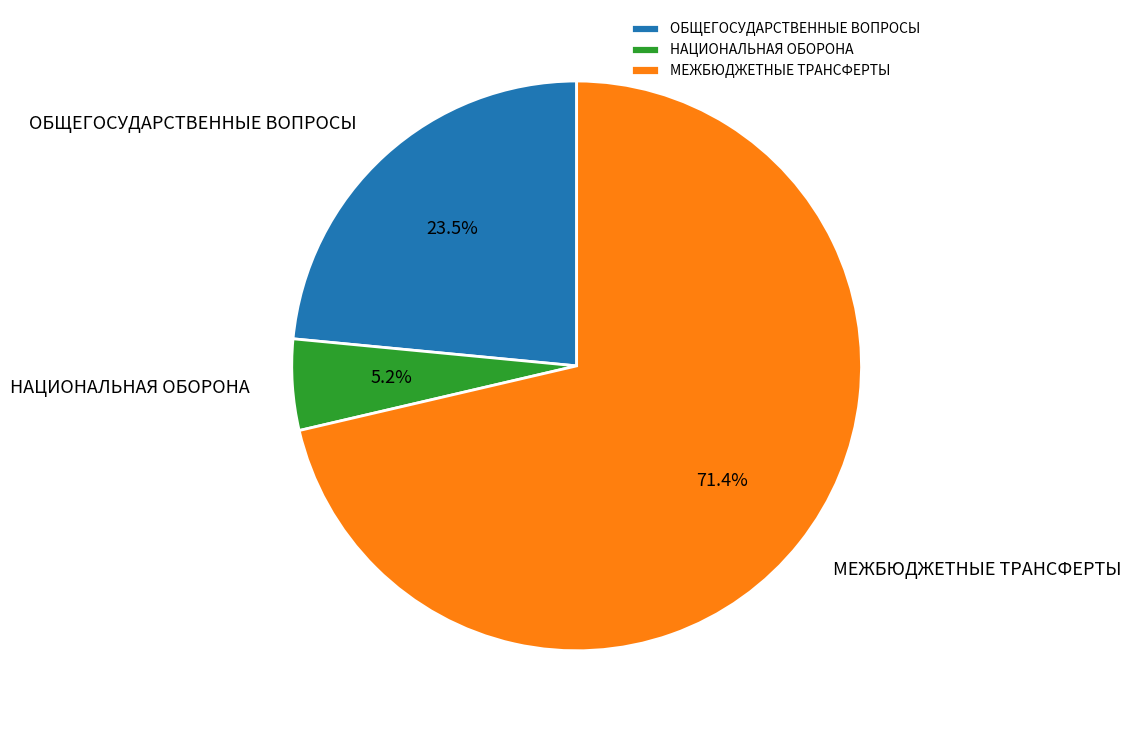

To the nearest percent, what portion does НАЦИОНАЛЬНАЯ ОБОРОНА represent?

5%